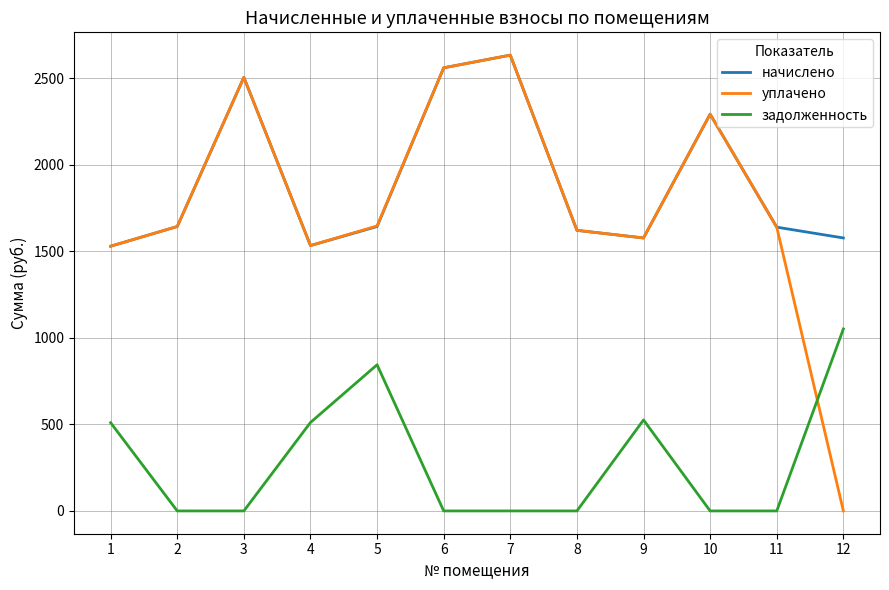

What is the highest value of the начислено series?

2632.2